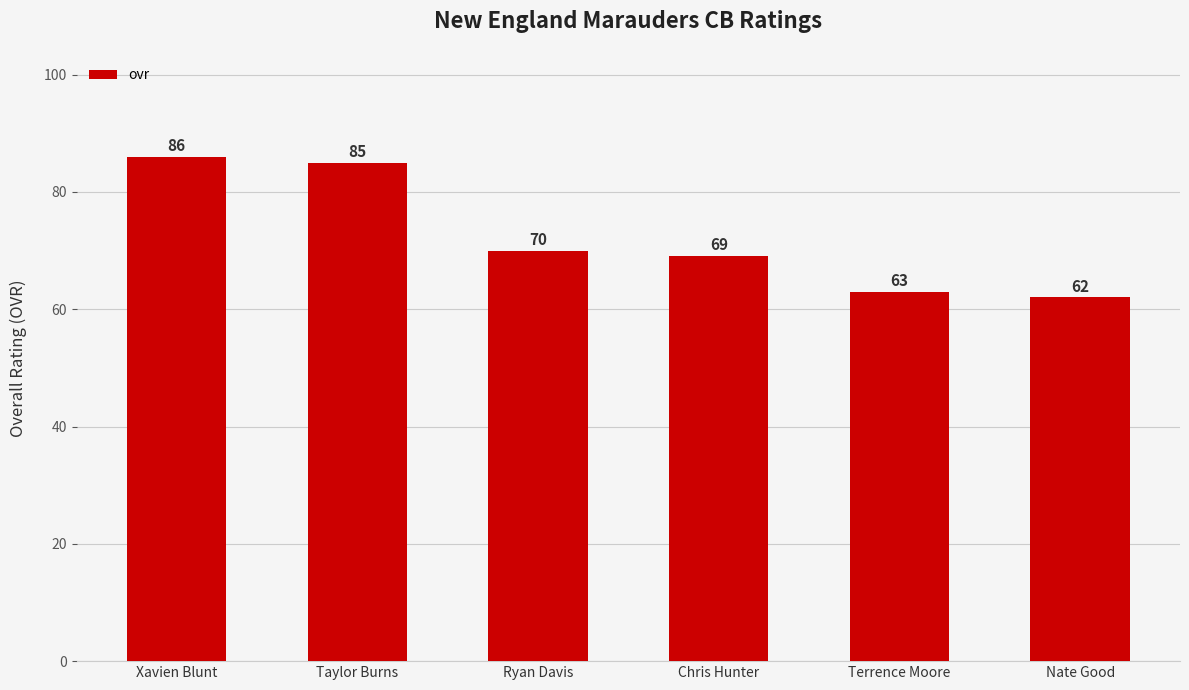

True or false: the data shows 85 at Taylor Burns.

True